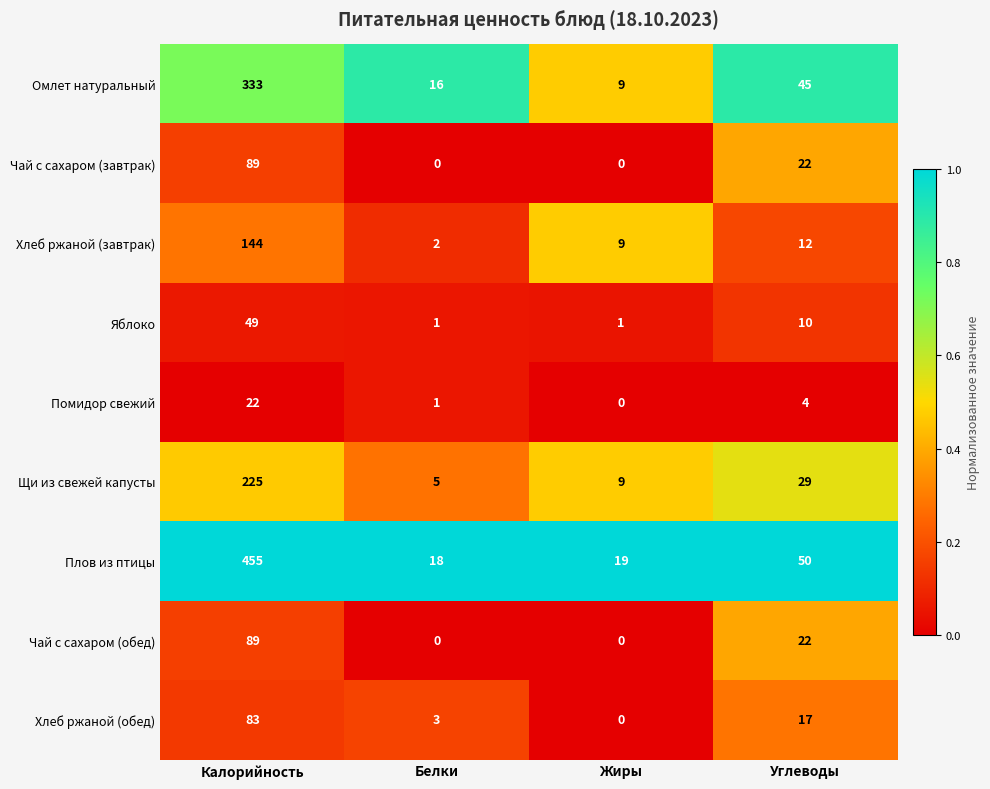

At which category is the sum across all series the highest?

Калорийность